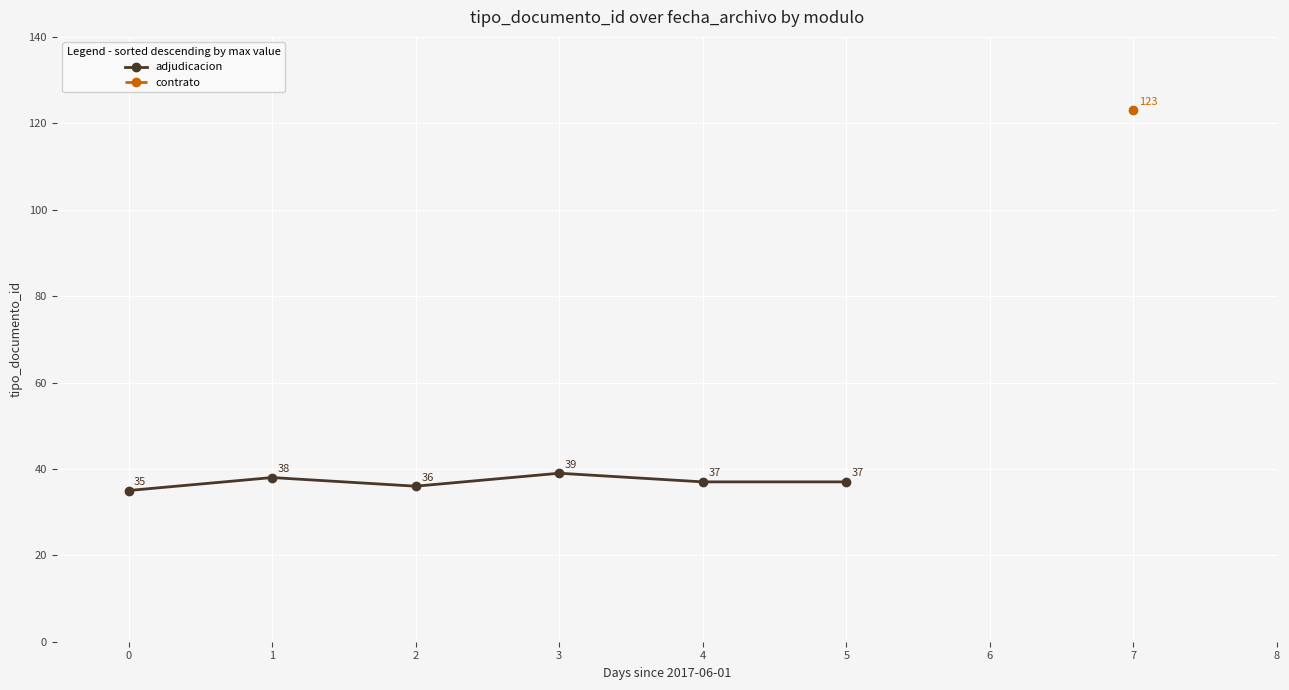

What is the value of the 3rd point from the left?

36